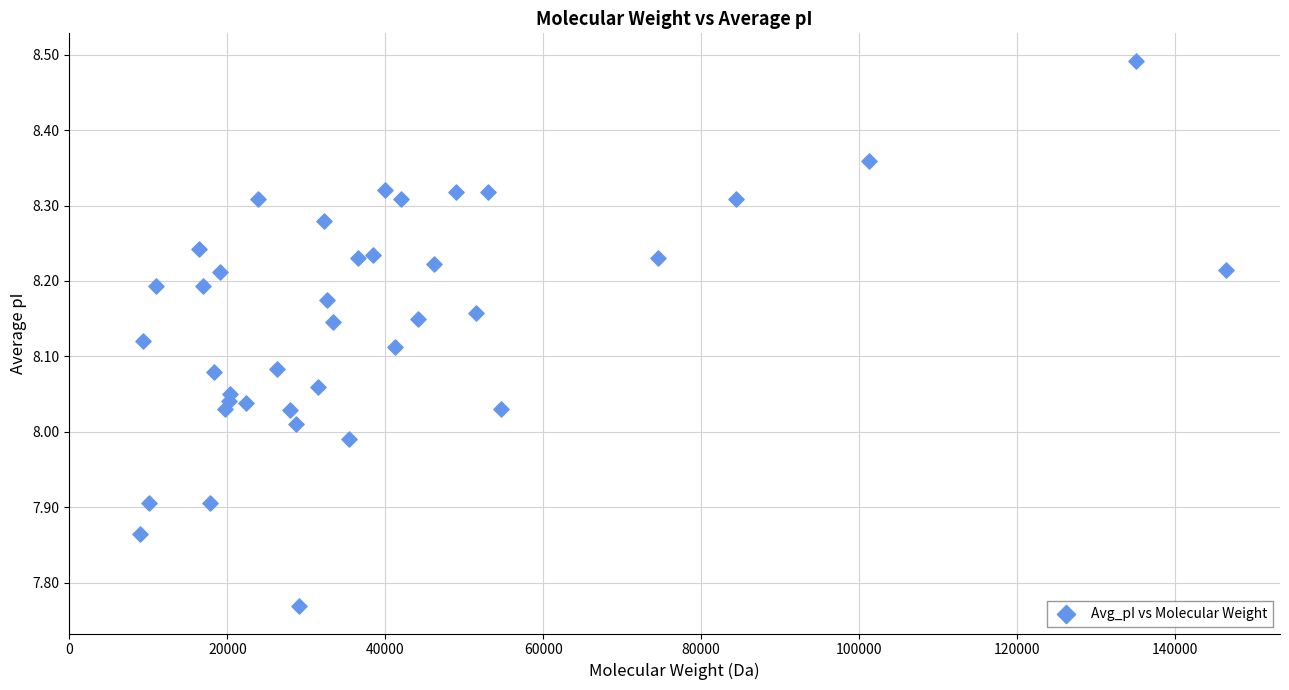

What is the range of X values (max minus min)?

137473.5